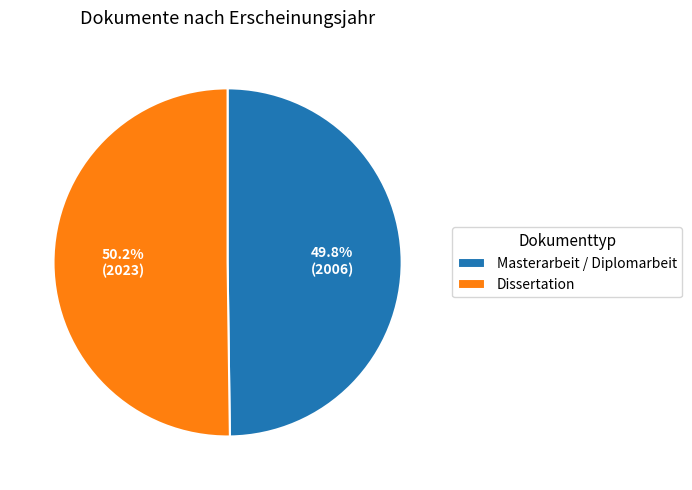

Is the sum of Masterarbeit / Diplomarbeit and Dissertation greater than half?

Yes